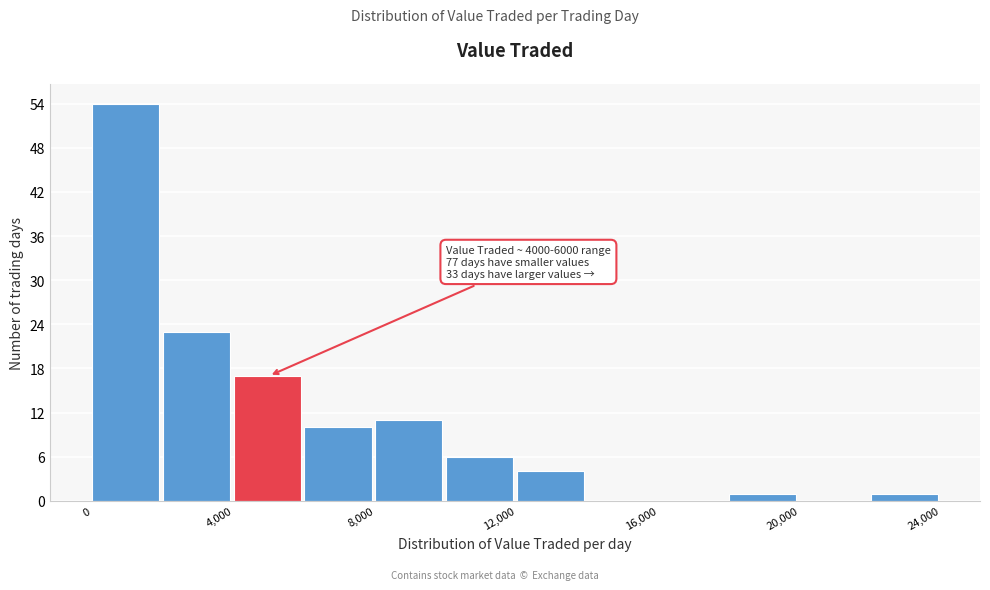

Which range on the x-axis has the tallest bar?

0 to 2000